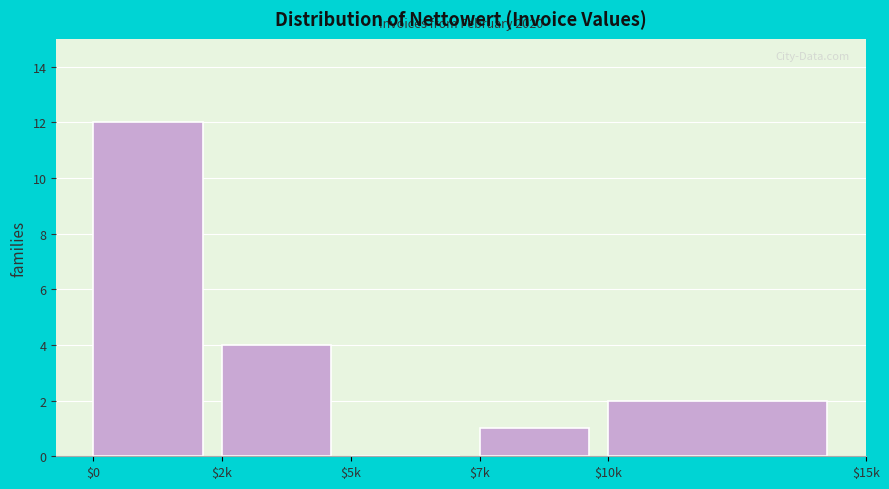

True or false: the data shows 6 at $5k.

False